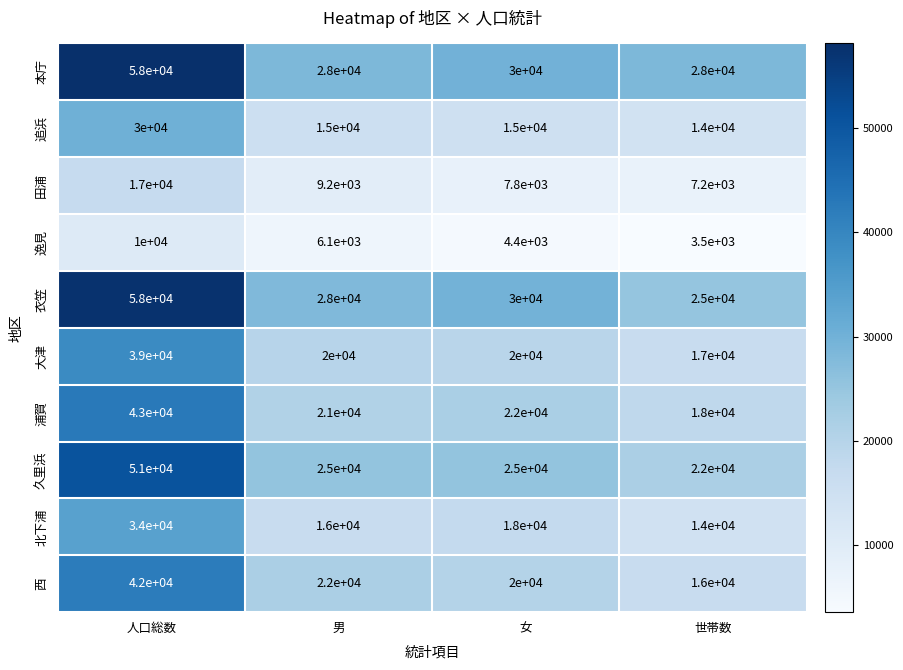

List the labels in order of 浦賀 value, largest first.

人口総数, 女, 男, 世帯数